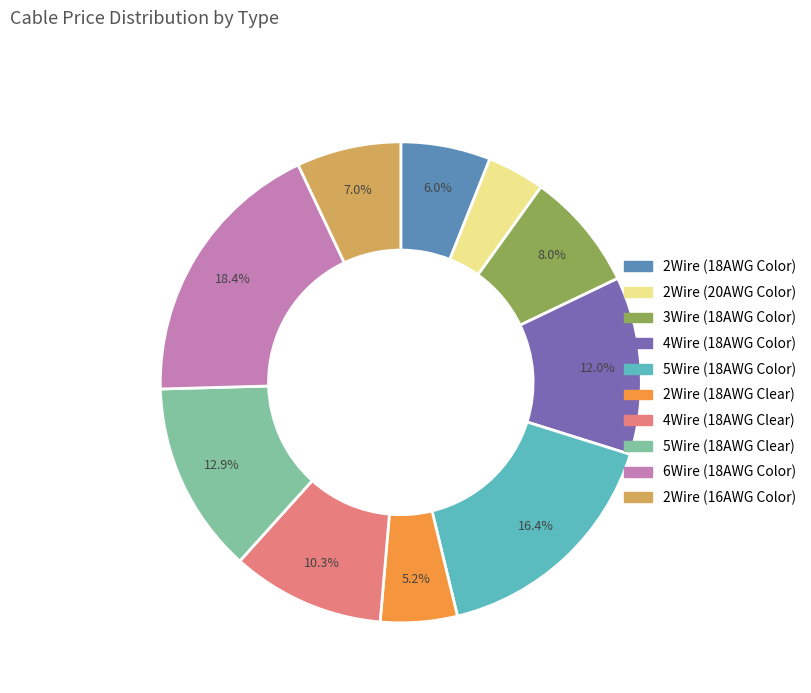

Does 4Wire (18AWG Color) represent more than half of the total?

No